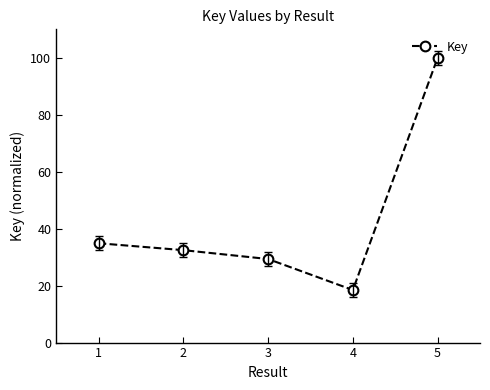

Does the chart have visible grid lines?

No